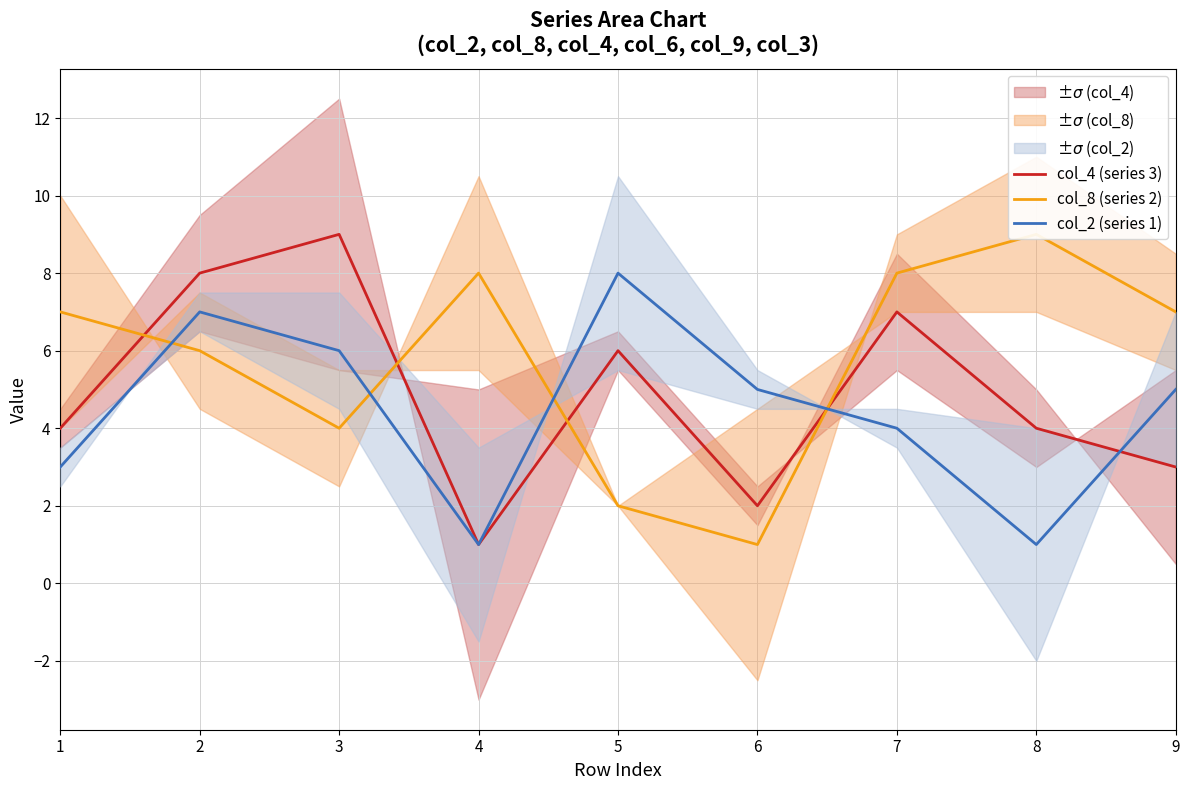

Which series has the largest total across all categories?

col_8 (series 2)